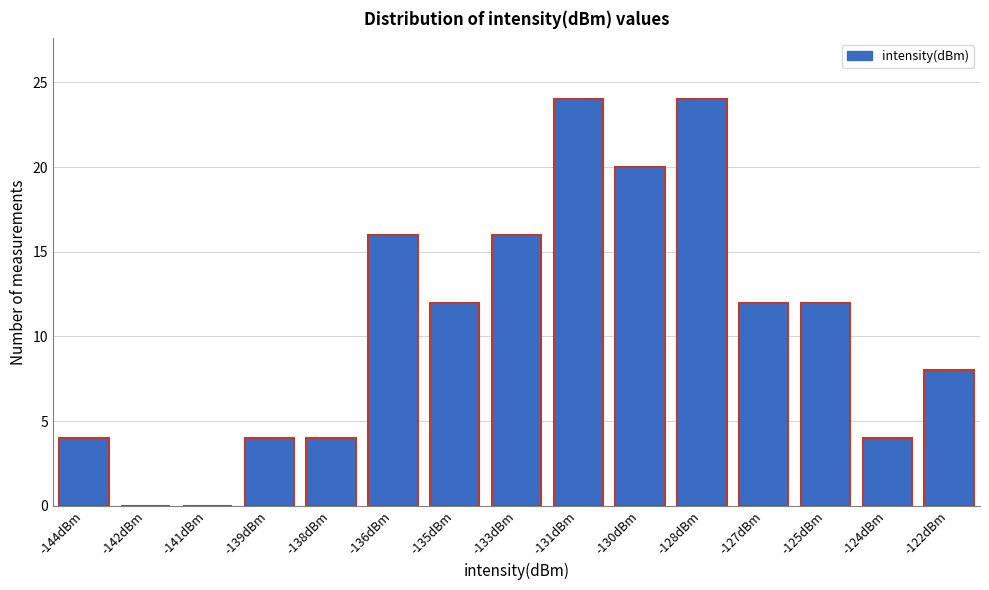

Reading right to left, what are all the values shown in this chart?

-122dBm=8	-124dBm=4	-125dBm=12	-127dBm=12	-128dBm=24	-130dBm=20	-131dBm=24	-133dBm=16	-135dBm=12	-136dBm=16	-138dBm=4	-139dBm=4	-141dBm=0	-142dBm=0	-144dBm=4